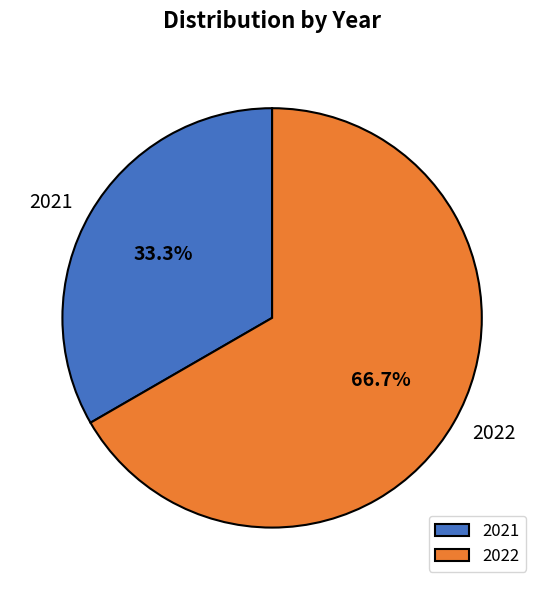

Is there any slice that represents more than half of the pie?

Yes